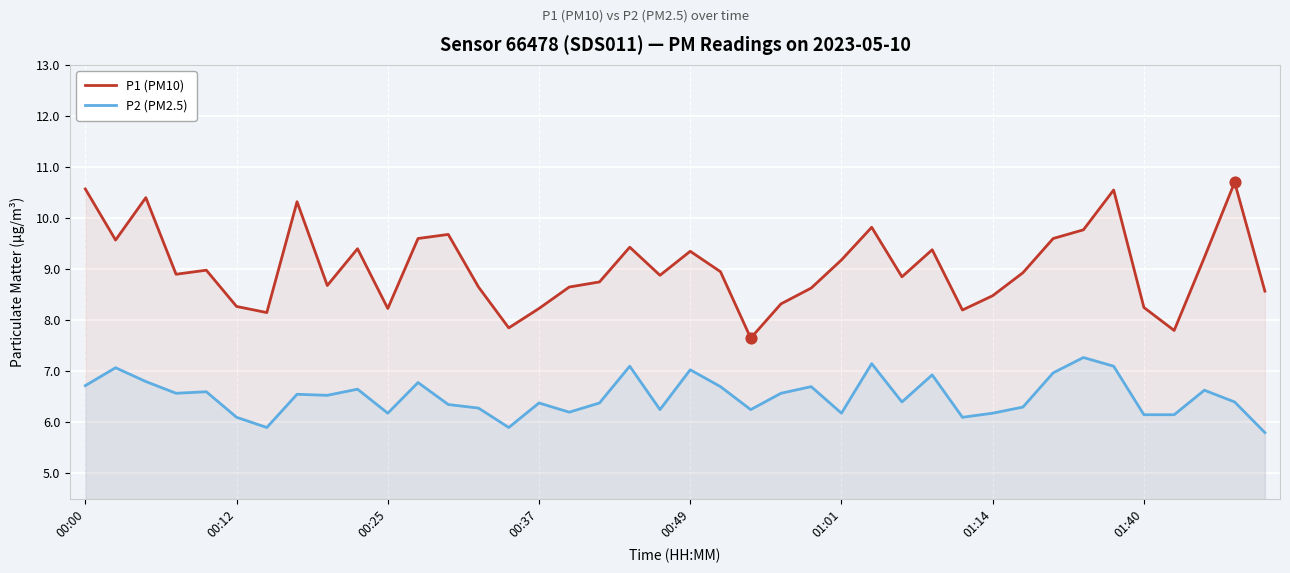

Which series reaches the minimum Y coordinate?

P2 (PM2.5)